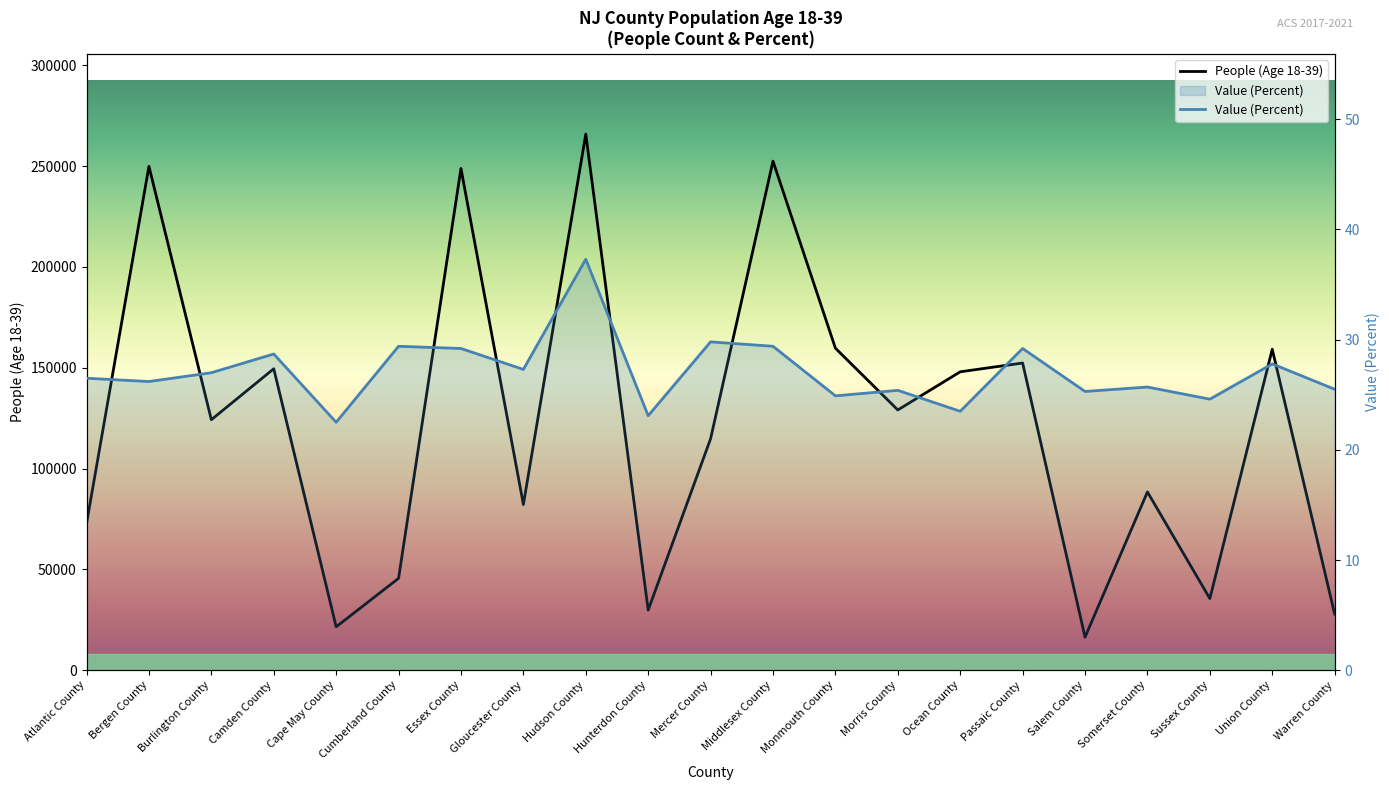

Between Bergen County and Somerset County, which series saw the biggest shift?

People (Age 18-39)